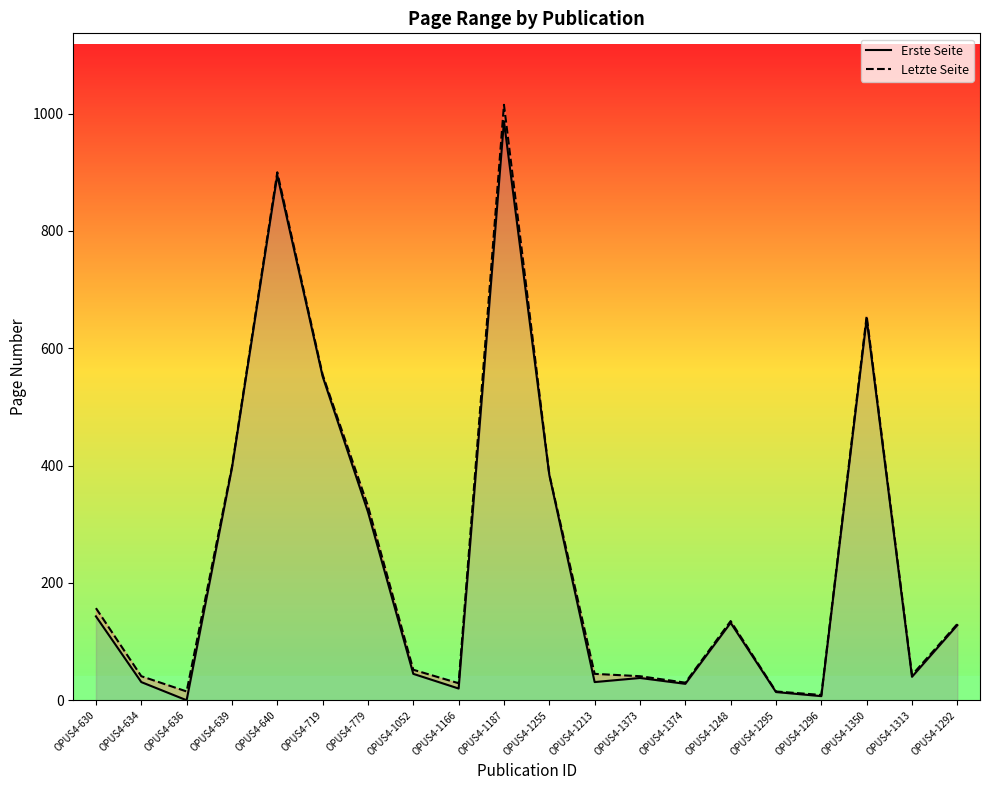

At which category is the sum across all series the highest?

OPUS4-1187